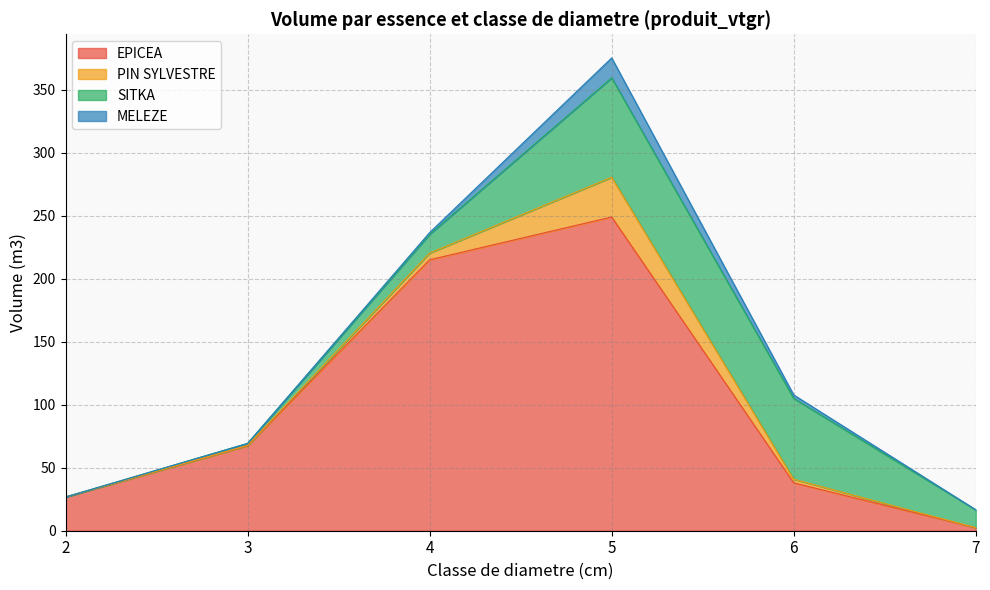

Reading right to left, list all the values displayed in this chart.

EPICEA: 2.4	38.0	249.1	215.2	67.5	26.8
PIN SYLVESTRE: 0.0	2.8	31.6	5.3	0.3	0.0
SITKA: 14.2	64.2	79.0	14.9	1.6	0.0
MELEZE: 0.0	2.7	15.8	1.4	0.0	0.0